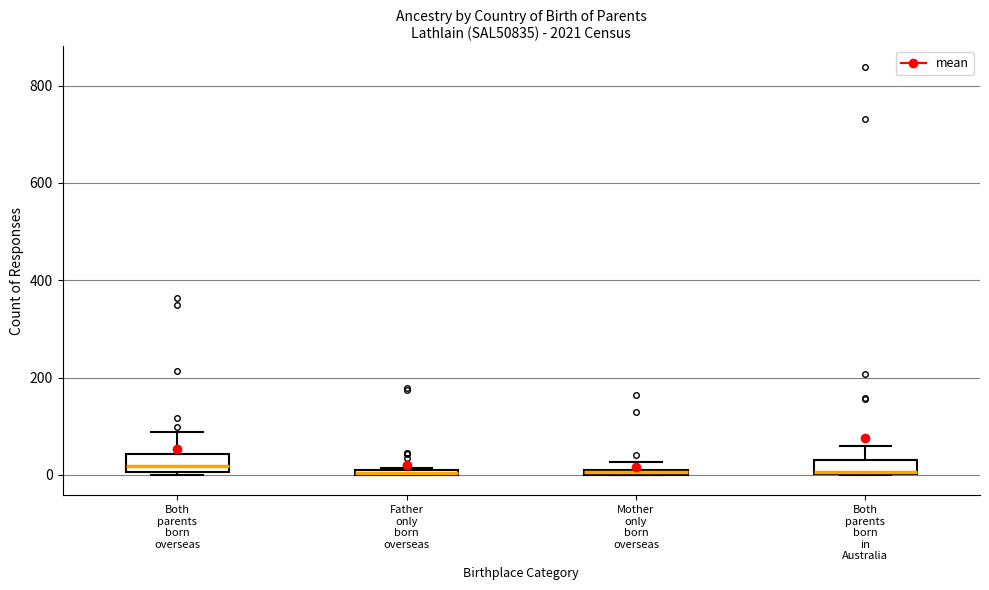

Where does the median line of the box for Both parents born overseas sit on the y-axis? The values are not printed on the chart, so give them approximately, as read against the axis.

20